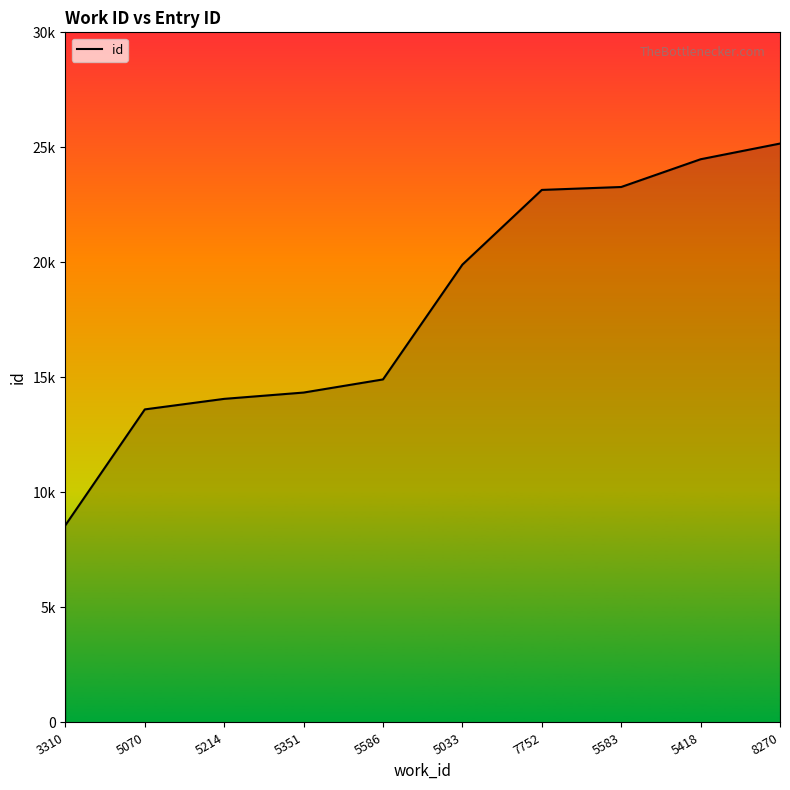

At which label does the data first exceed 19903?

7752